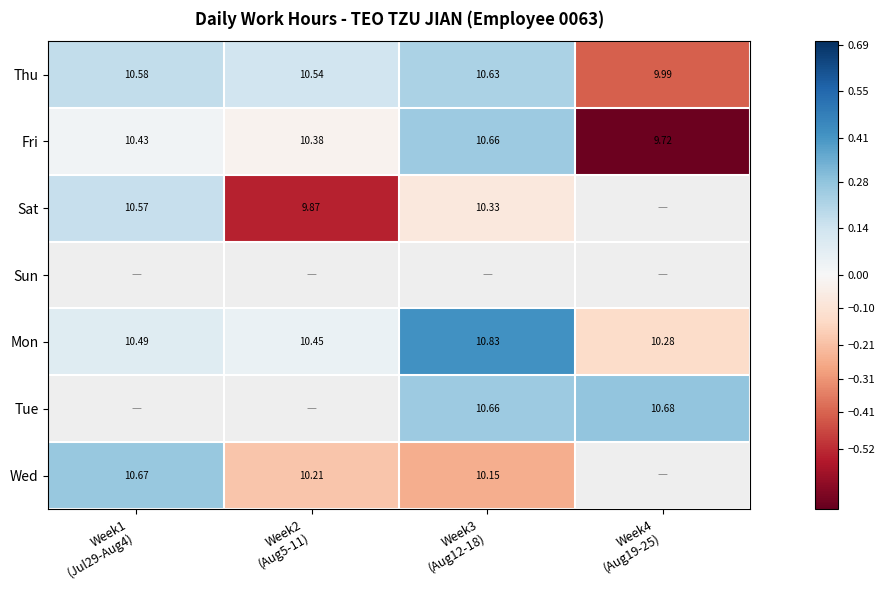

What is the approximate value of Sat at Week2 (Aug5-11)?

-0.5